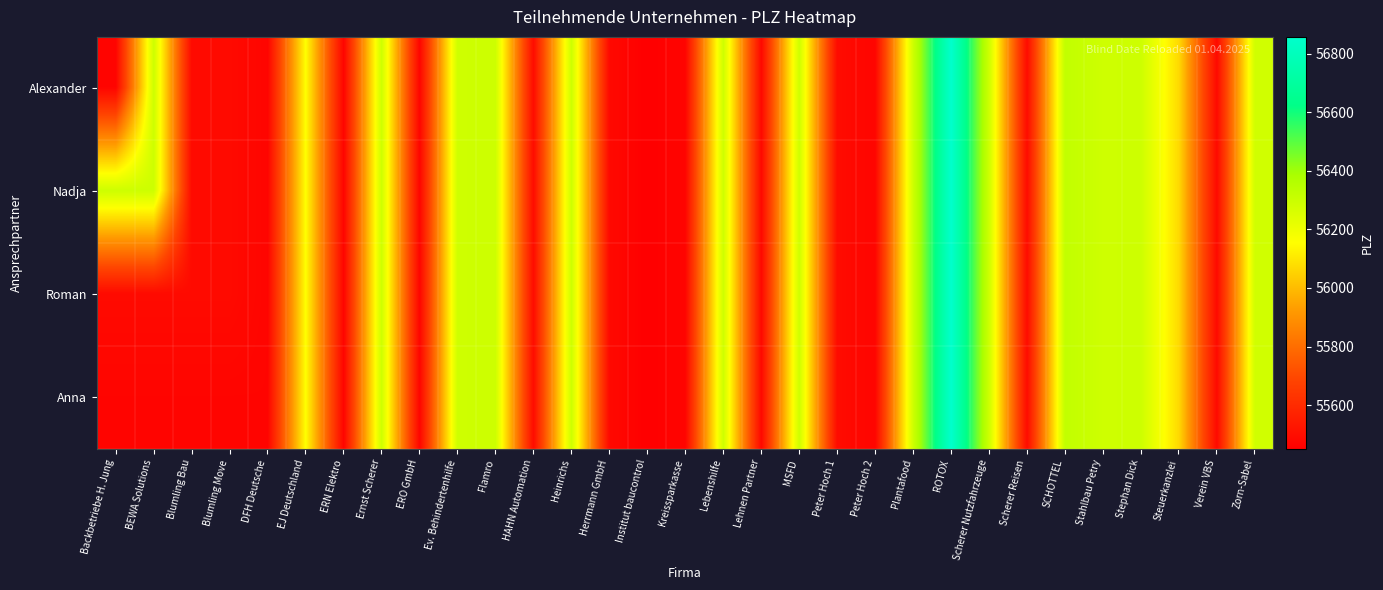

At which category is the sum across all series the highest?

ROTOX